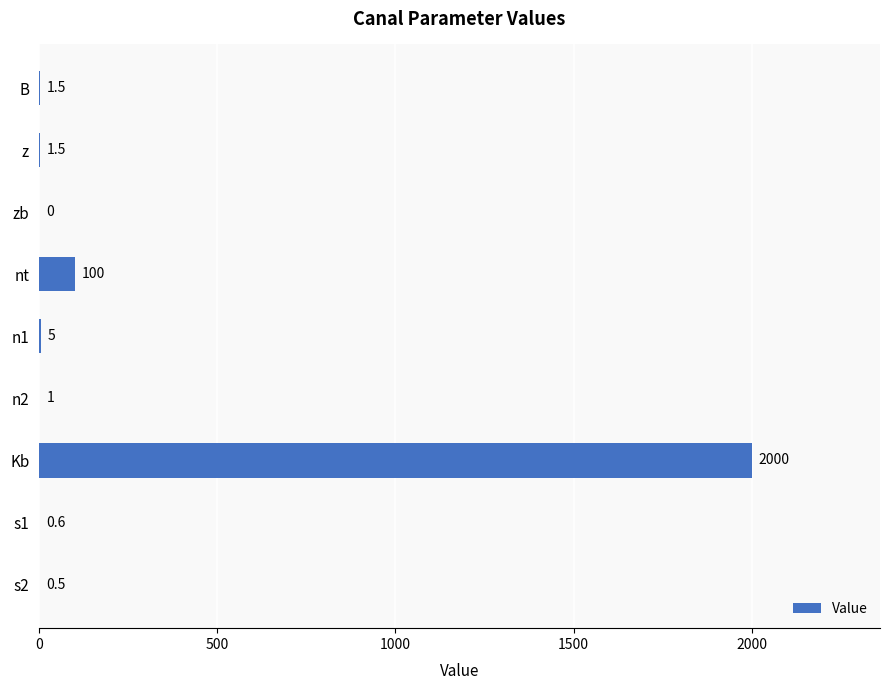

Which category has the highest value across all series?

Kb